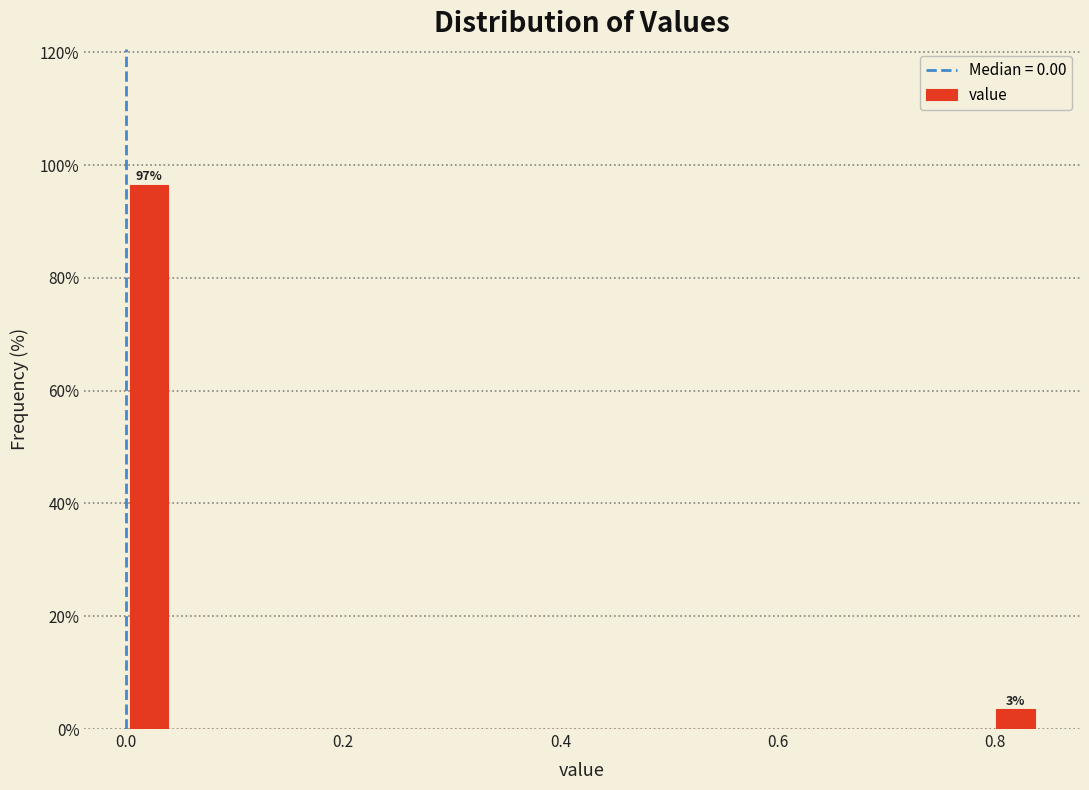

Read against the x-axis, roughly where is the centre of the tallest bar?

0.02